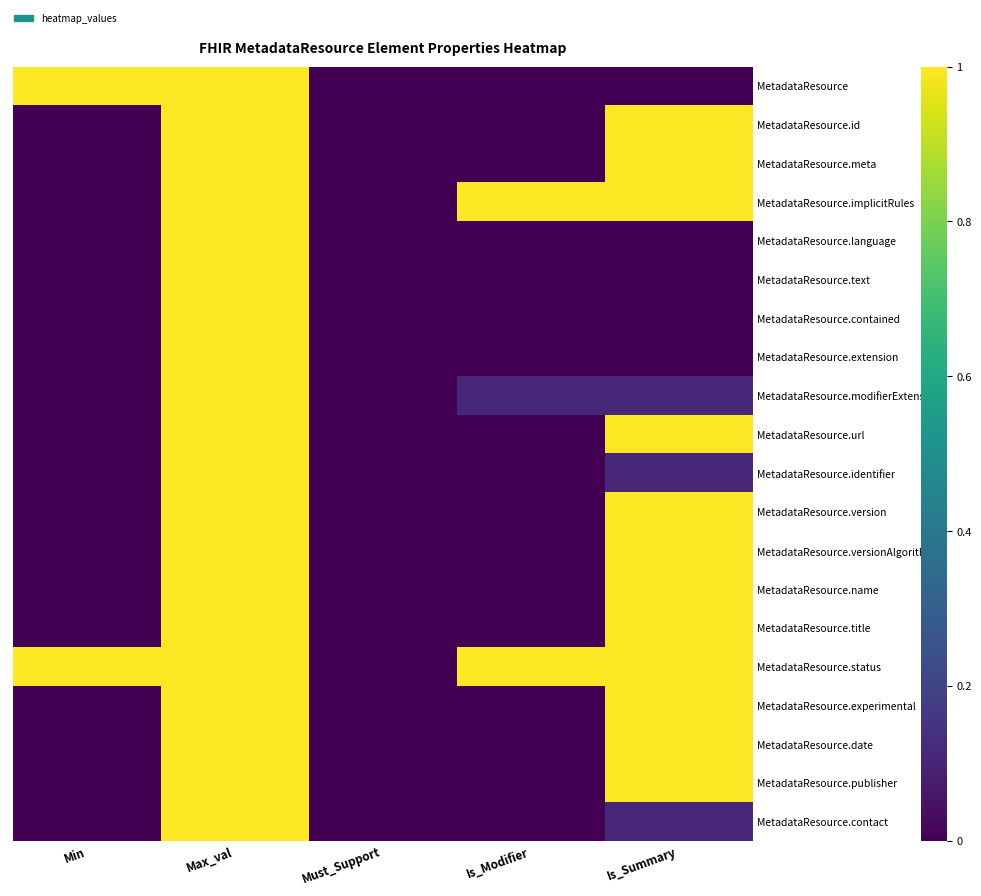

How many data points does each series have?

5